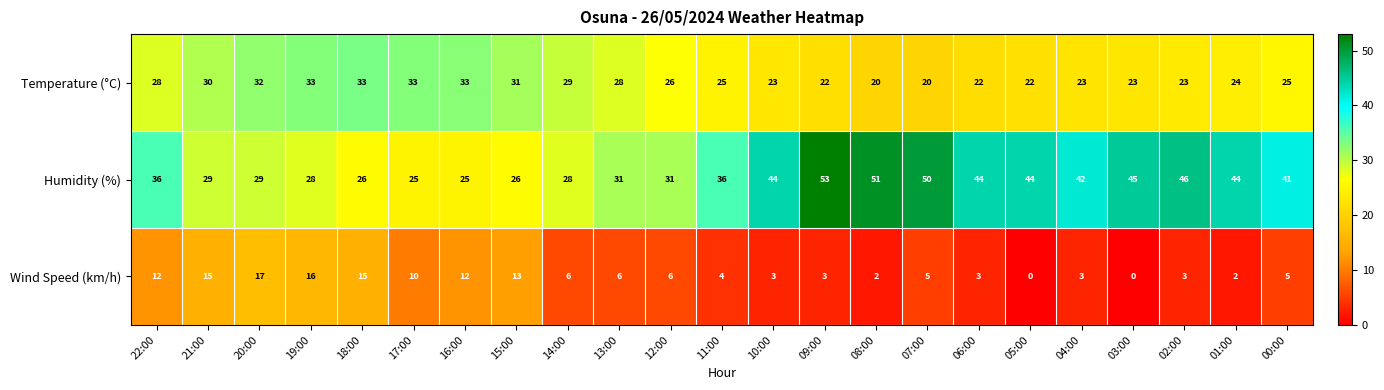

What is the sum of the Wind Speed (km/h) values at 11:00 and 07:00?

9